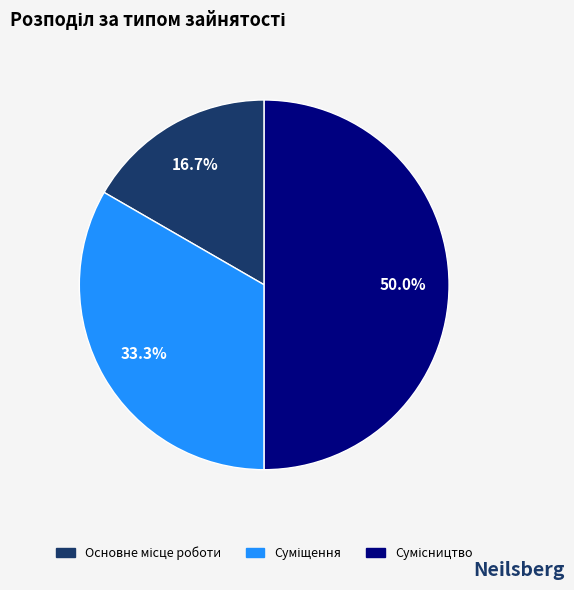

What portion of the pie excludes Основне місце роботи?

83.3%